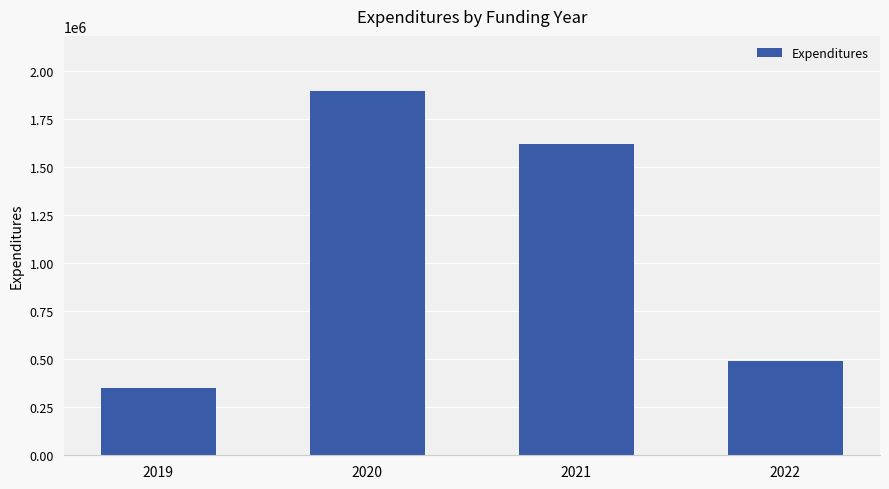

Reading left to right, transcribe all the data shown in this chart.

349892	1896082	1620000	492122